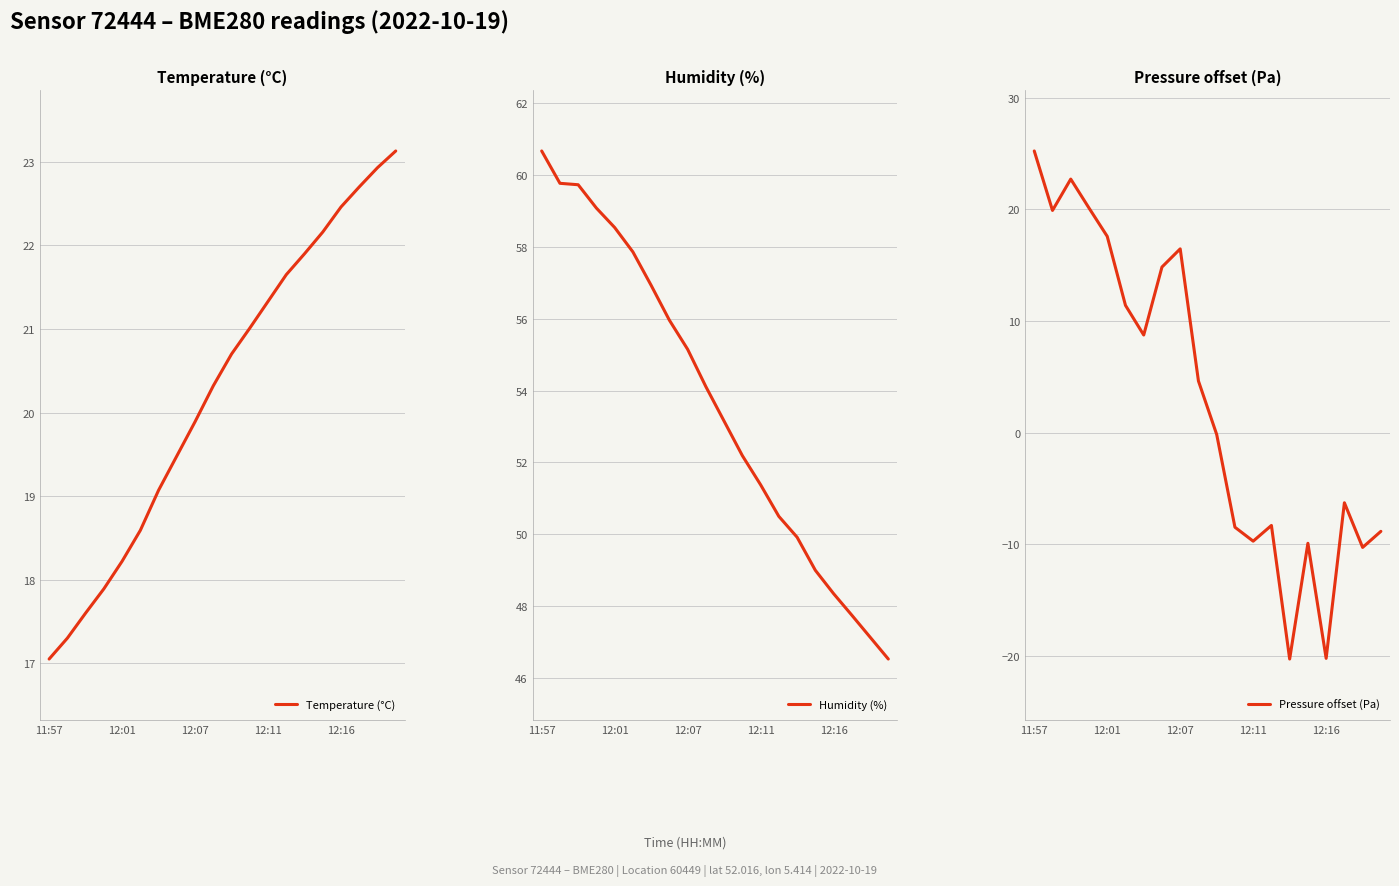

Is it true that Pressure offset (Pa) equals -13.3 at 13?

False